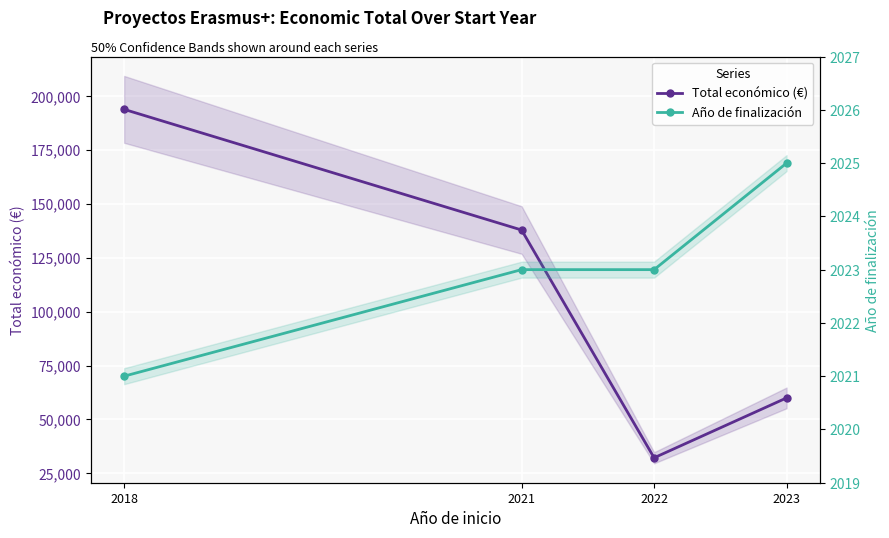

What is the lowest value of the Año de finalización series?

2021